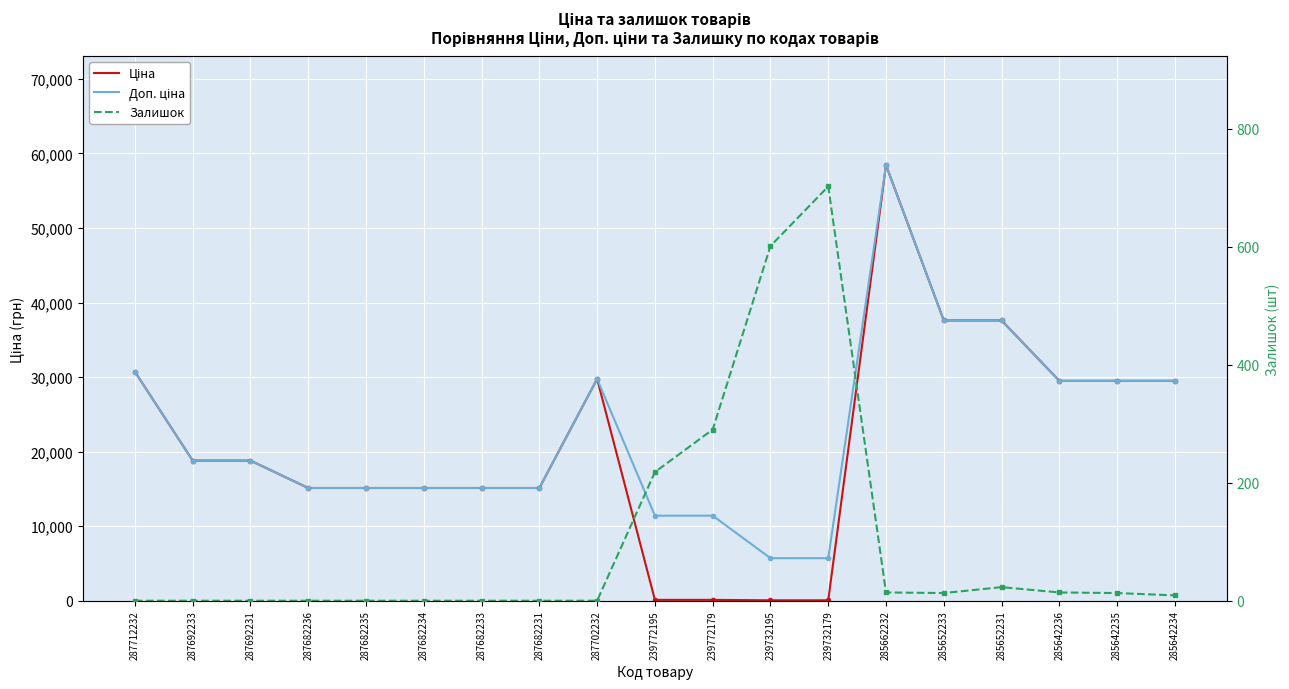

What is the lowest value of the Доп. ціна series?

5705.0